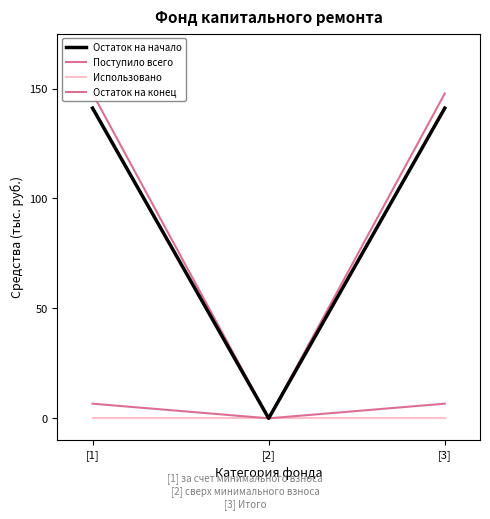

Does the chart display data point markers on the line(s)?

No